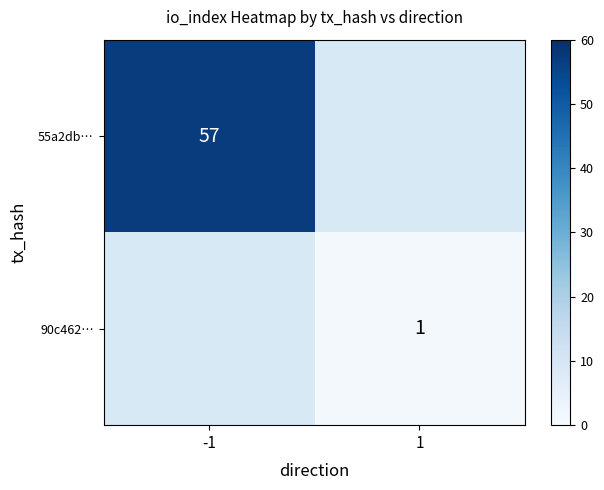

The value of 90c462… at 1 is 1. True or false?

True